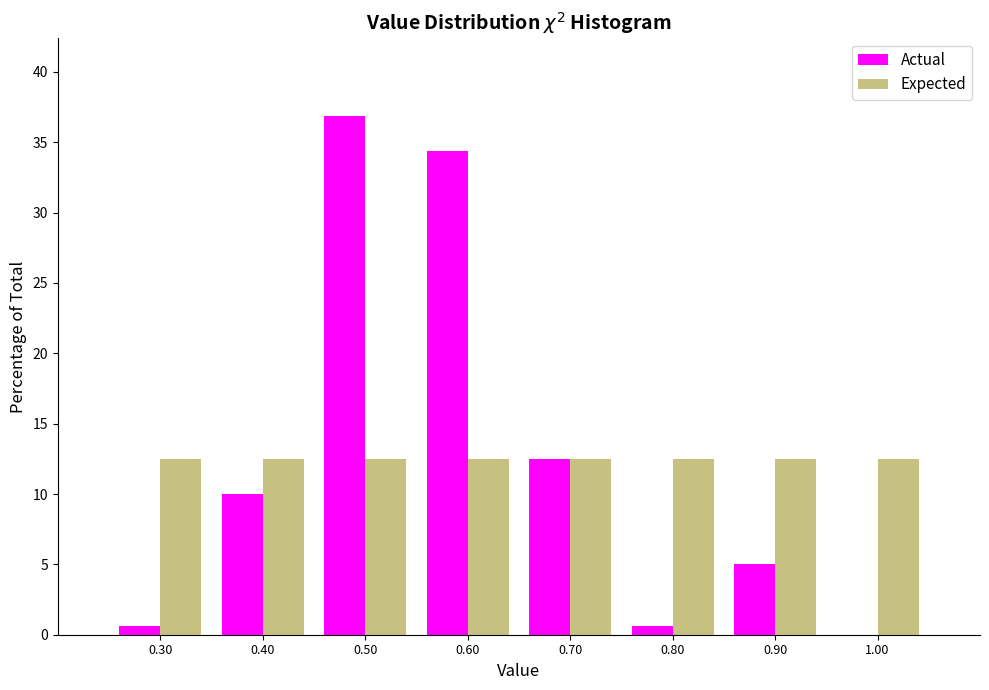

Reading left to right, list every range on the x-axis with the height of the bar of each series over it. The values are not printed on the chart, so give them approximately, as read against the axis.

0.25 to 0.35: Actual=0.5	Expected=12.5
0.35 to 0.45: Actual=10.0	Expected=12.5
0.45 to 0.55: Actual=37.0	Expected=12.5
0.55 to 0.65: Actual=34.5	Expected=12.5
0.65 to 0.75: Actual=12.5	Expected=12.5
0.75 to 0.85: Actual=0.5	Expected=12.5
0.85 to 0.95: Actual=5.0	Expected=12.5
0.95 to 1.05: Actual=0	Expected=12.5